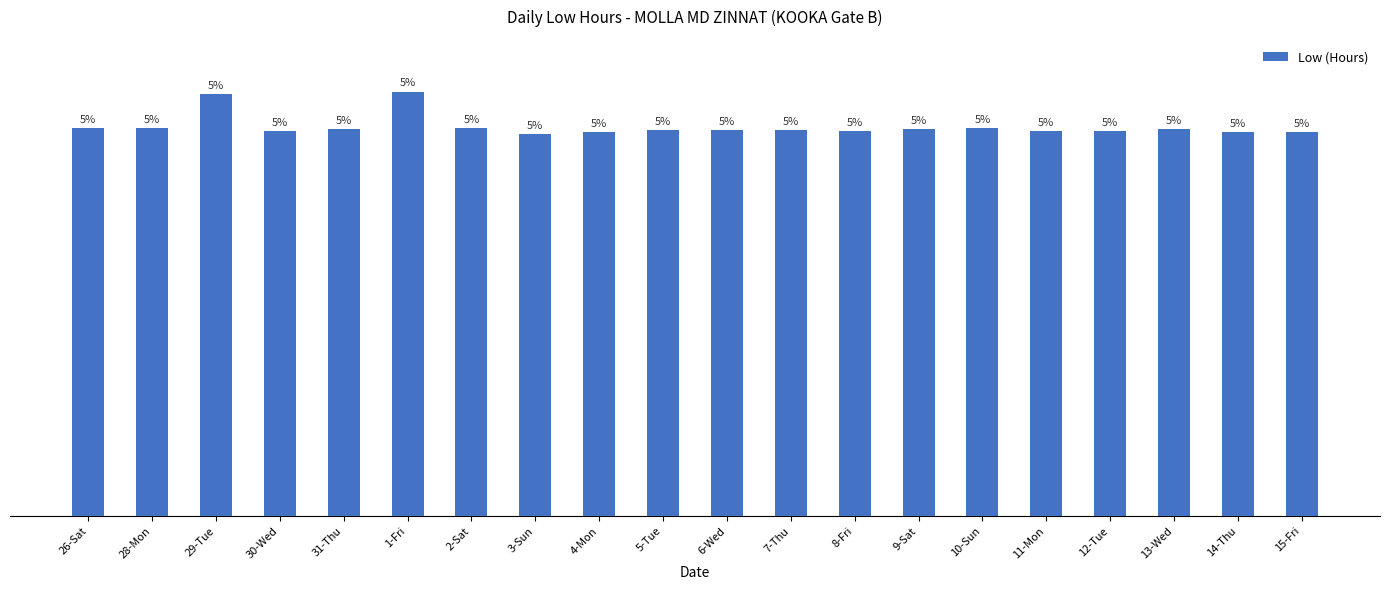

What is the value of the 13th bar from the left?

12.1